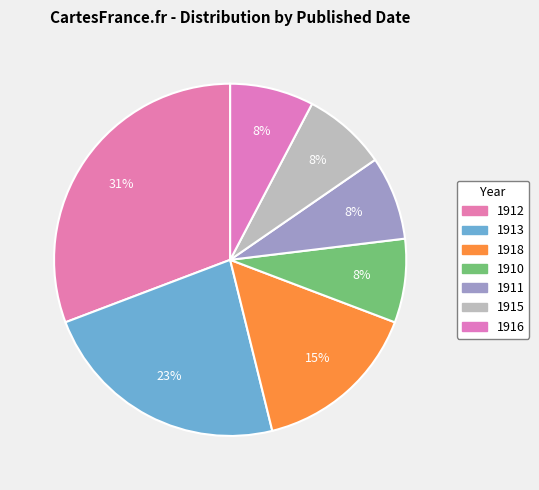

To the nearest percent, what is the average slice percentage?

14%